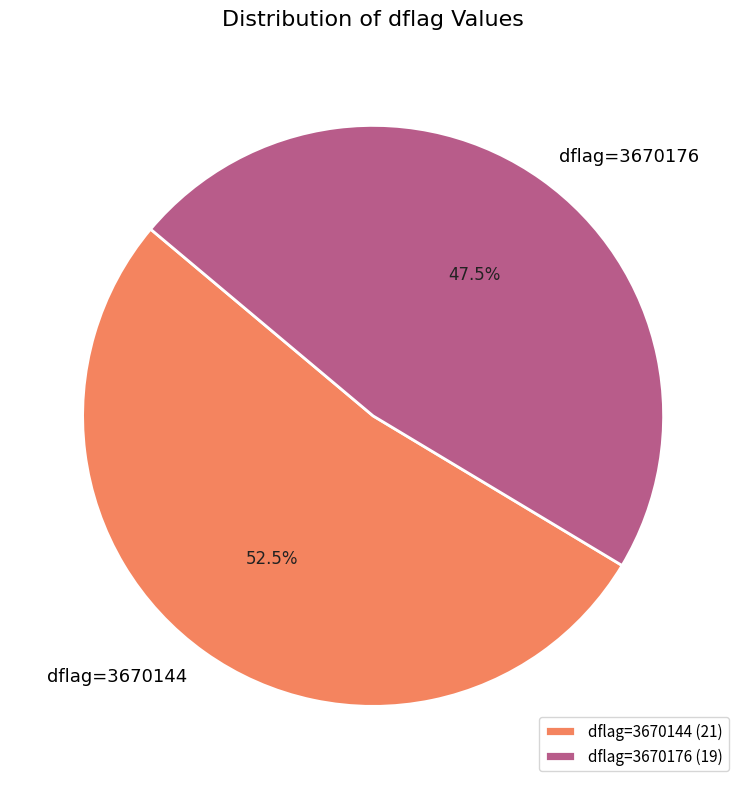

To the nearest percent, what is the average slice percentage?

50%